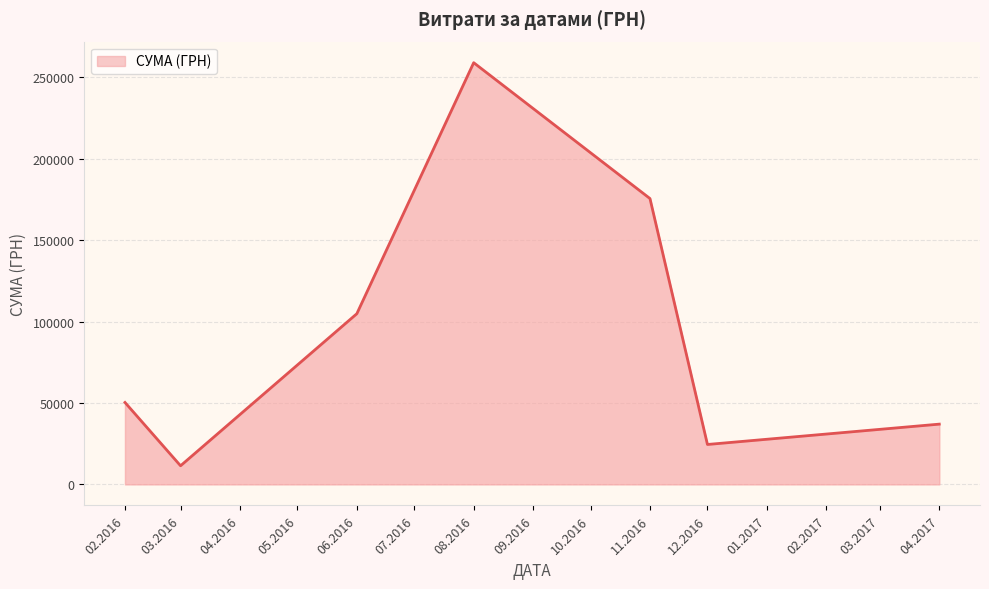

The value at 11.2016 is 175535.9. True or false?

True